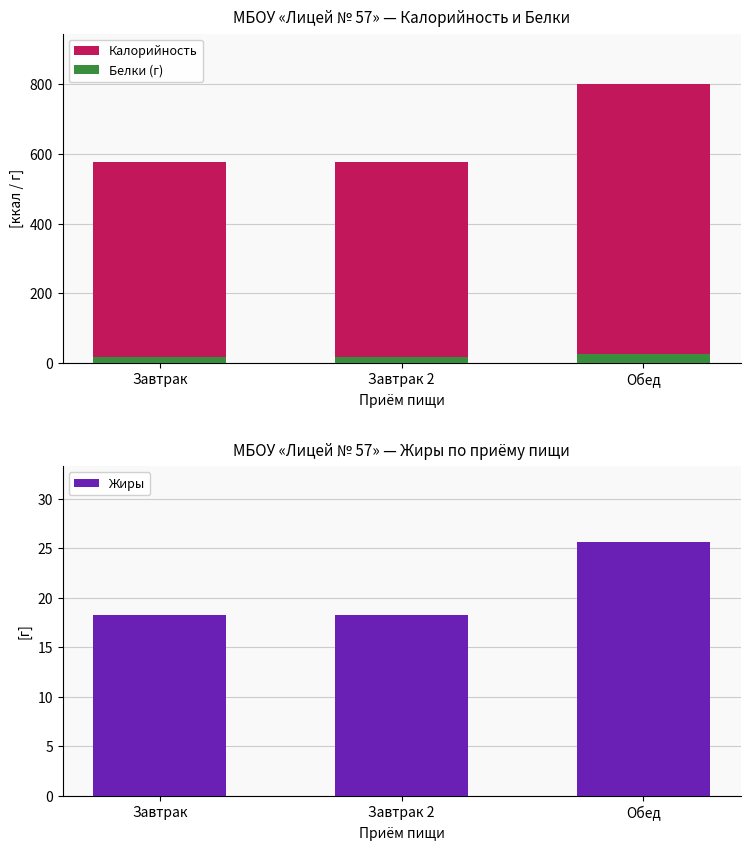

Which category has the lowest value across all series?

Завтрак